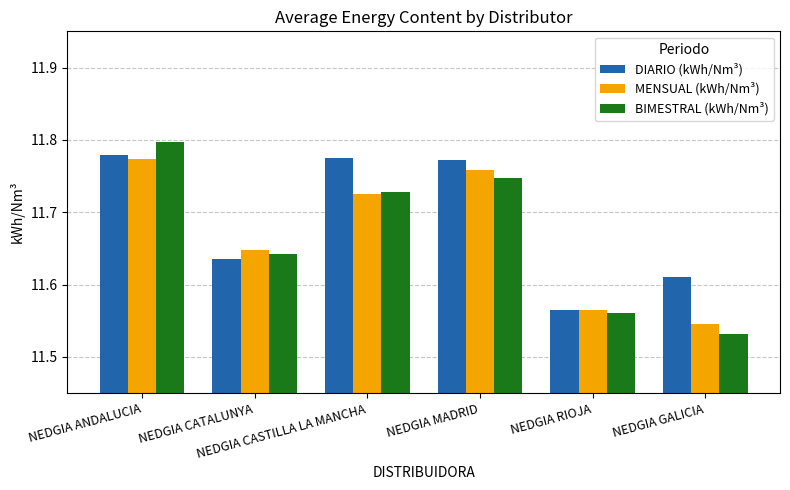

Count the MENSUAL (kWh/Nm³) values in the range 11 to 12.

6